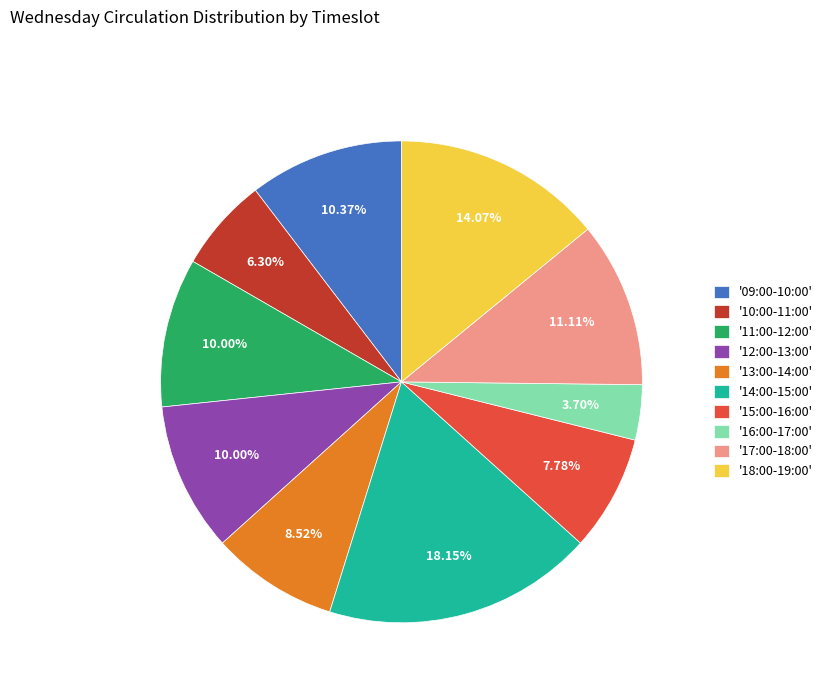

Does any single category account for the majority?

No